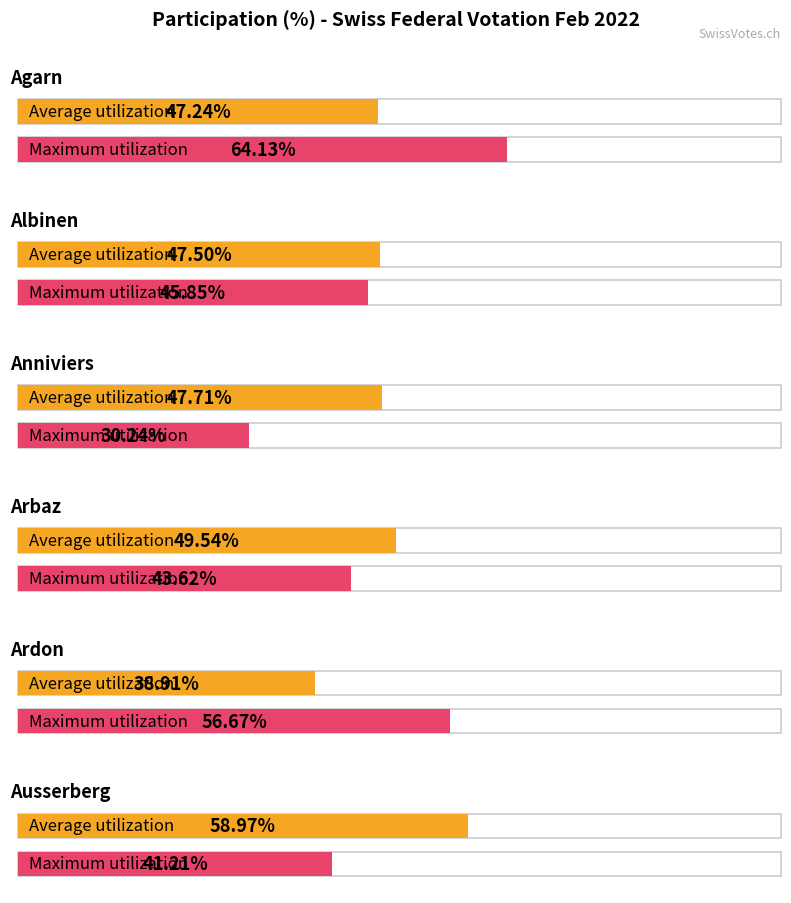

True or false: Maximum utilization has a value of 12.8 at Arbaz.

False